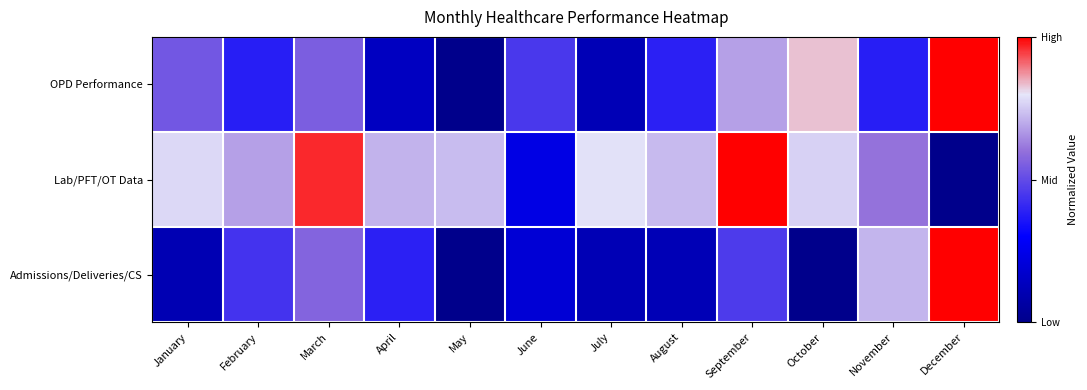

Which label corresponds to the largest value in the chart?

December